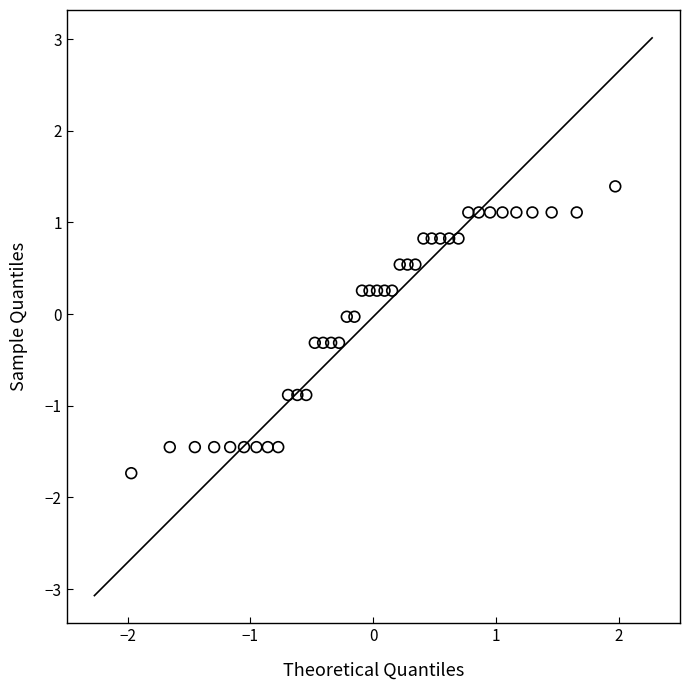

What is the range of Y values (max minus min)?

3.1